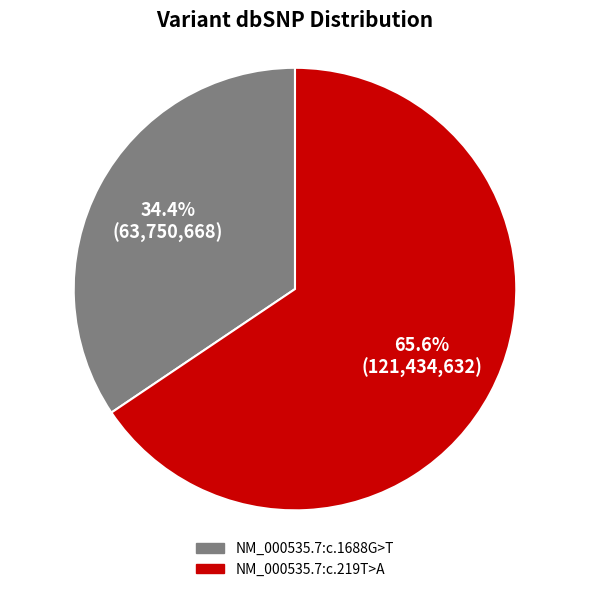

How many slices are in this pie chart?

2